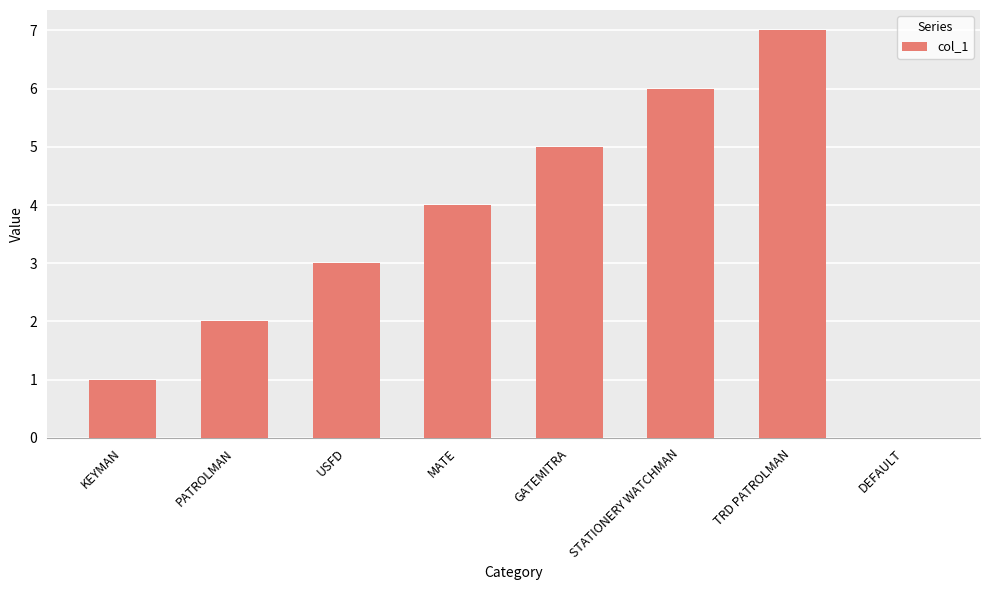

Reading right to left, list all the values displayed in this chart.

0	7	6	5	4	3	2	1